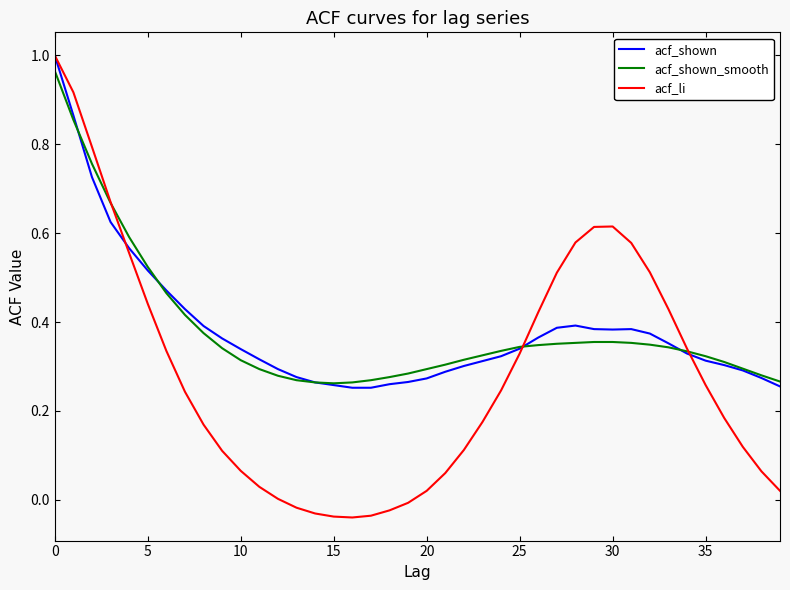

Which series has the largest range (max minus min)?

acf_li